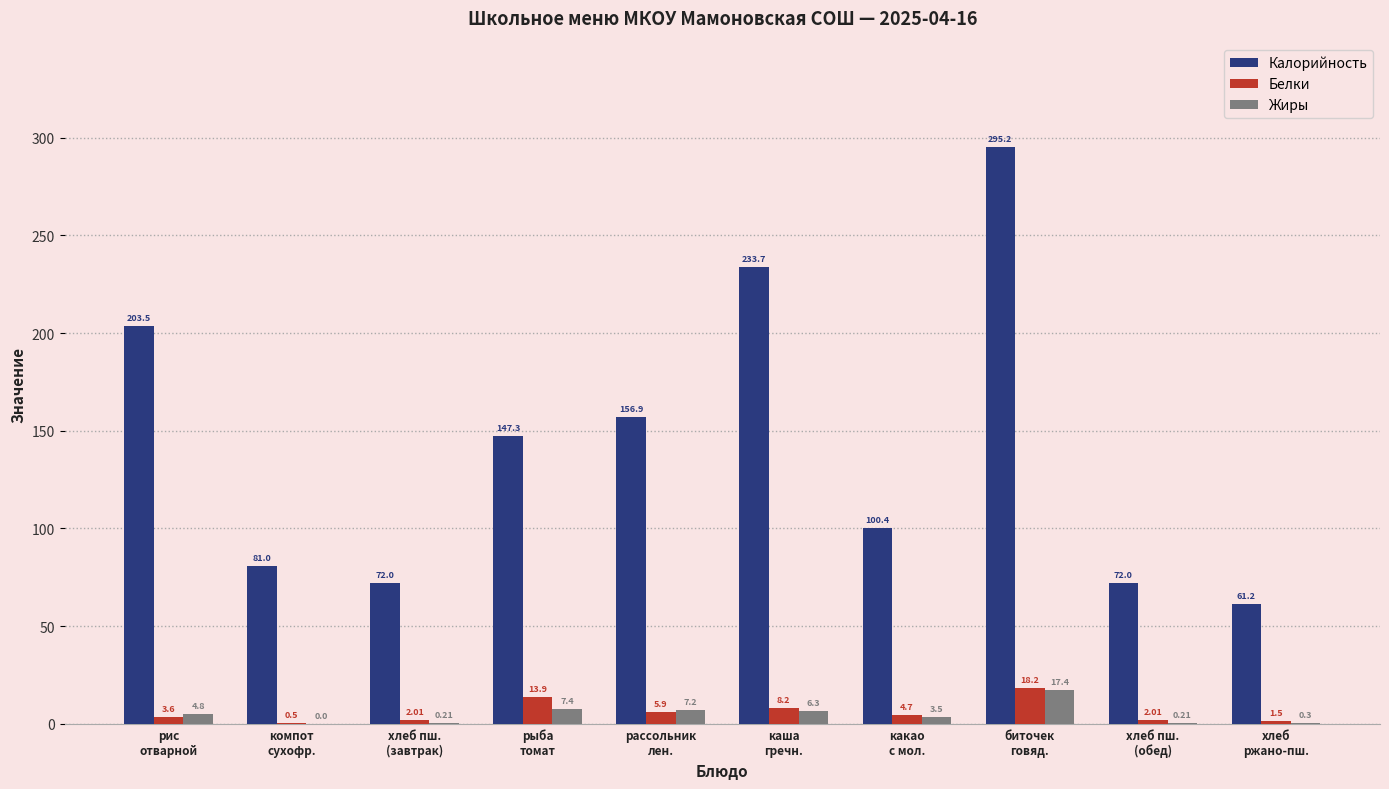

What is the sum of all Белки values?

60.5